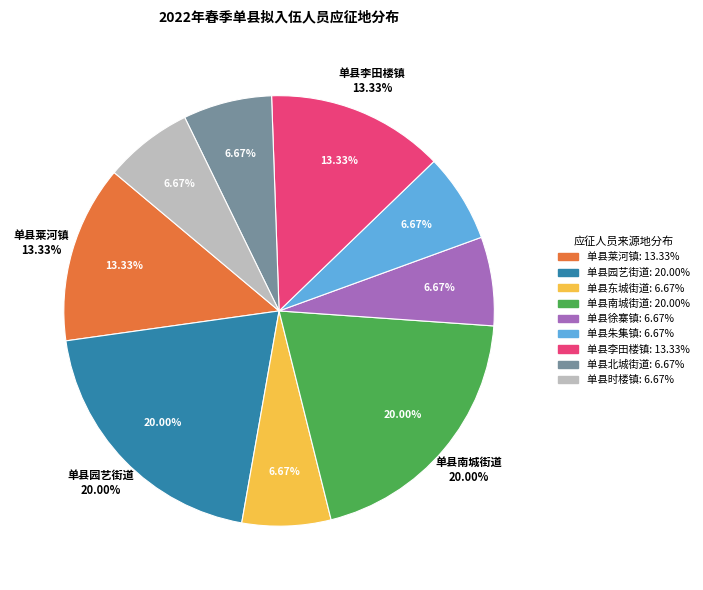

What is the total percentage of 单县东城街道 and 单县时楼镇?

13.3%